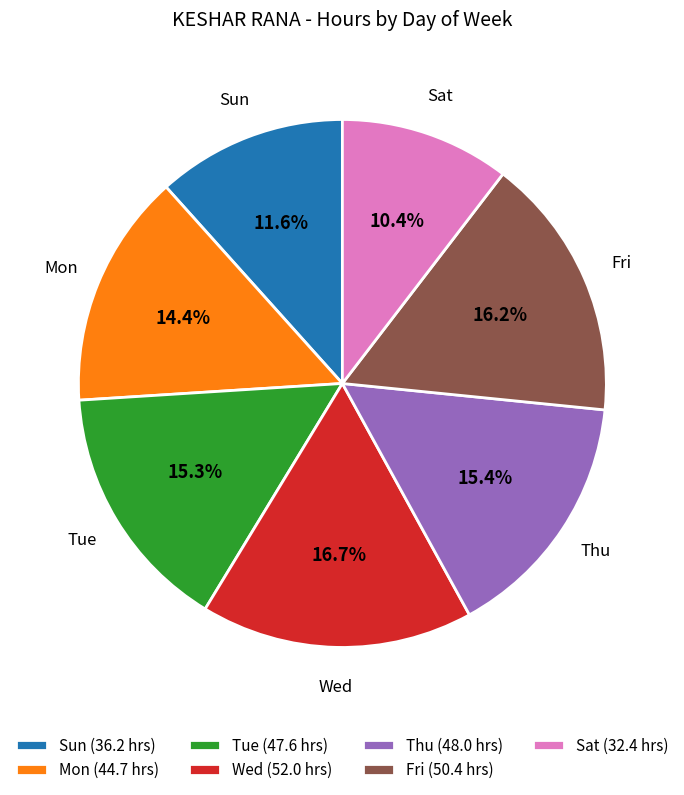

To the nearest percent, what portion does Tue represent?

15%